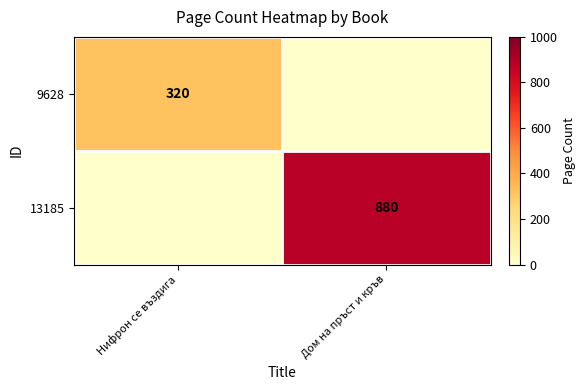

True or false: 13185 has a value of 880 at Дом на пръст и кръв.

True